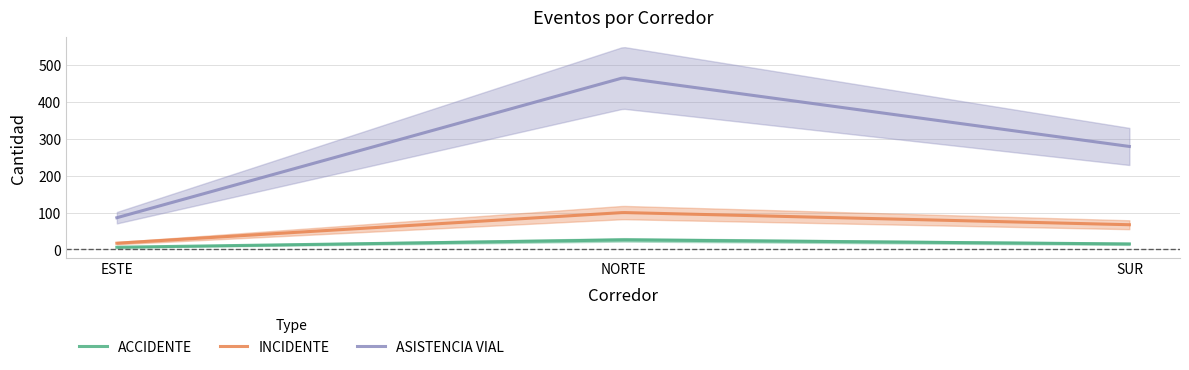

What is the value of the INCIDENTE point at the 1st from the left?

17